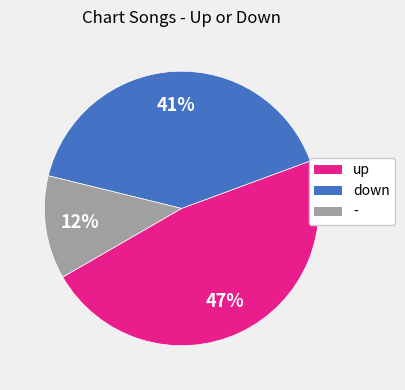

To the nearest percent, what percentage of the pie is up?

47%